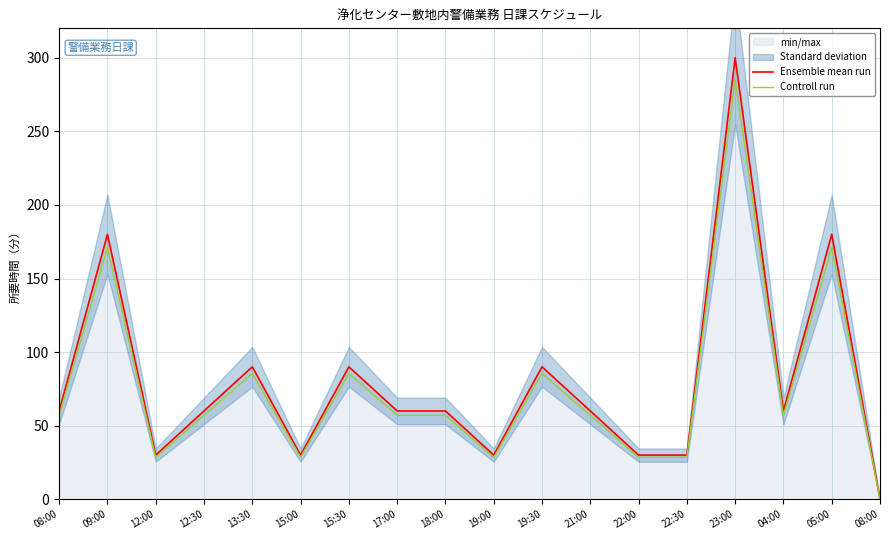

Between 08:00 and 22:00, which is larger?

22:00